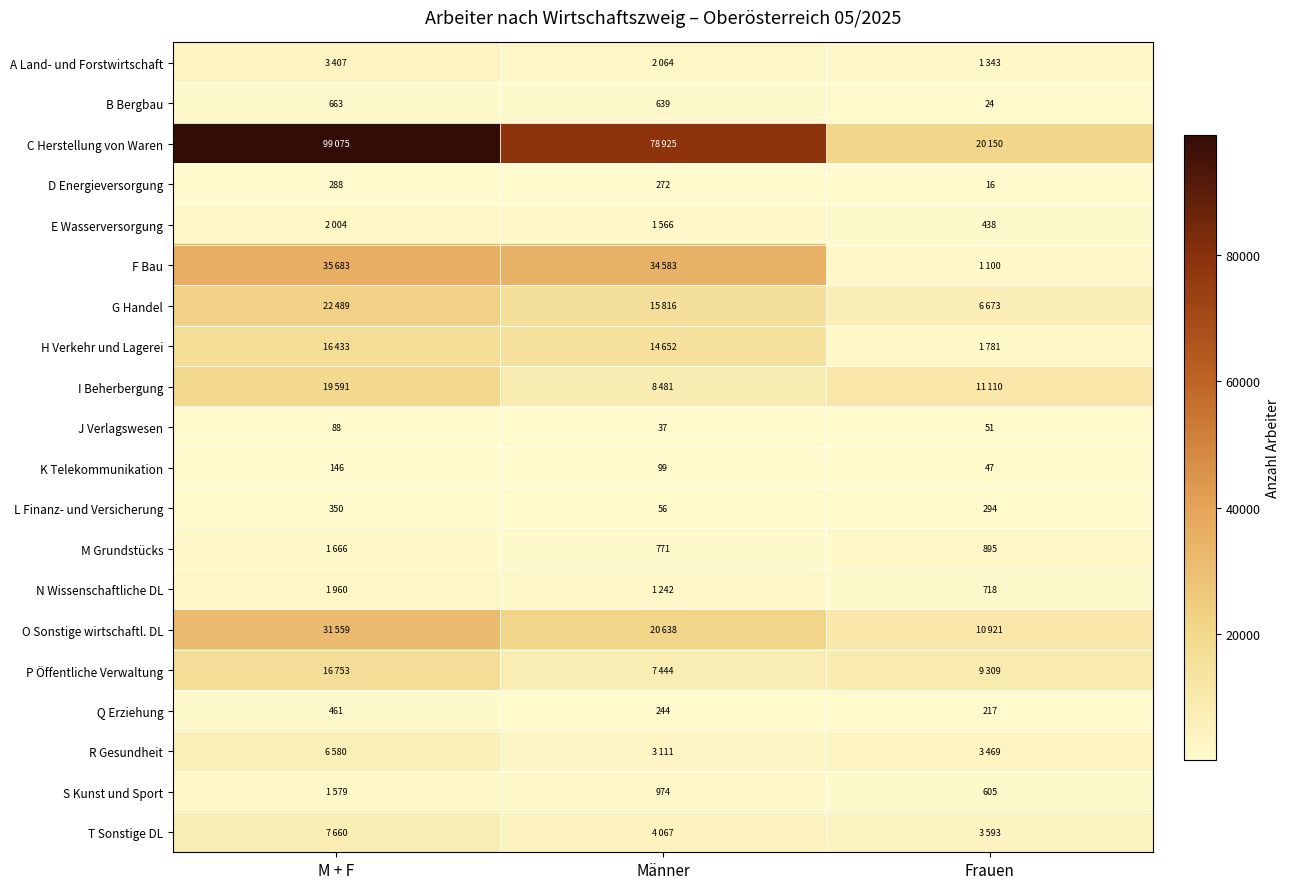

What is the difference between the maximum and second lowest values in the L Finanz- und Versicherung series?

56